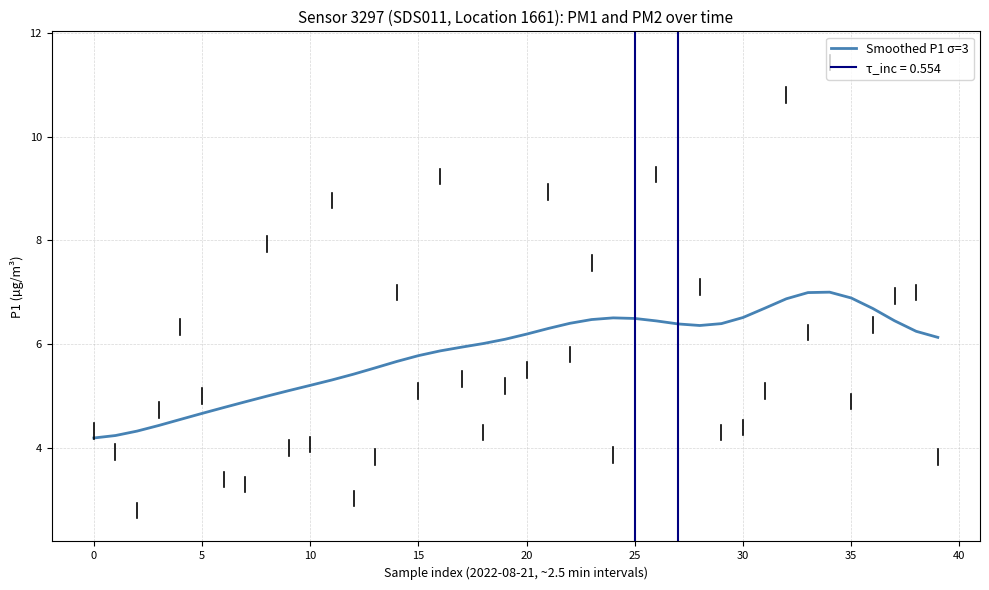

What is the difference between the maximum and minimum values?

2.8